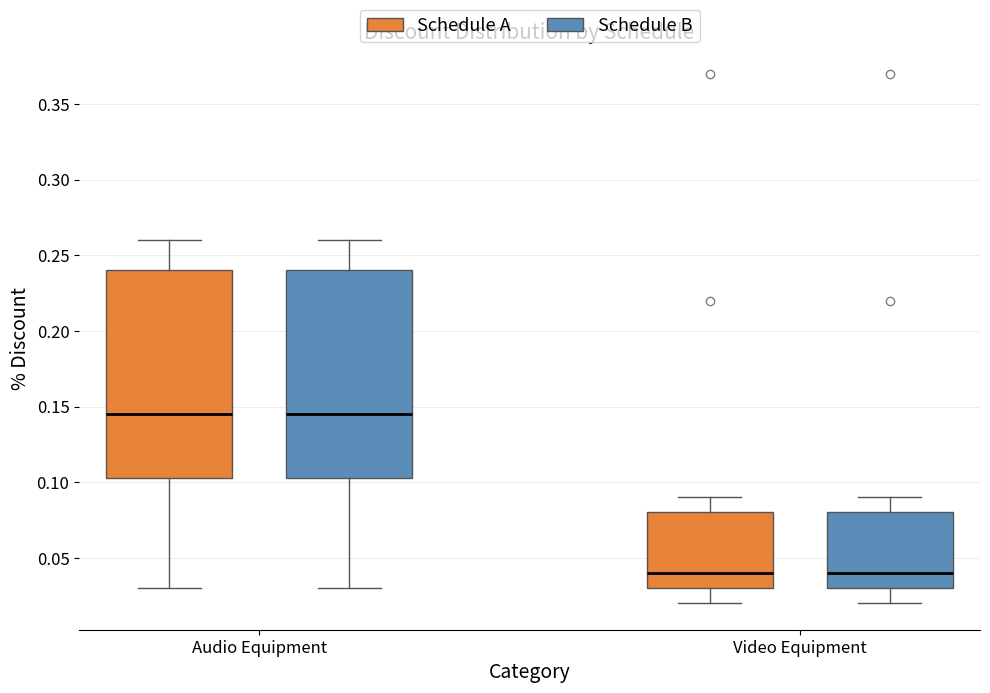

Reading left to right, read every box against the y-axis: the position of its median line, the range the box covers, and the ends of its whiskers. The values are not printed on the chart, so give them approximately, as read against the axis.

Audio Equipment (Schedule A): median 0.145, box 0.105 to 0.240, whiskers 0.030 to 0.260
Audio Equipment (Schedule B): median 0.145, box 0.105 to 0.240, whiskers 0.030 to 0.260
Video Equipment (Schedule A): median 0.040, box 0.030 to 0.080, whiskers 0.020 to 0.090
Video Equipment (Schedule B): median 0.040, box 0.030 to 0.080, whiskers 0.020 to 0.090